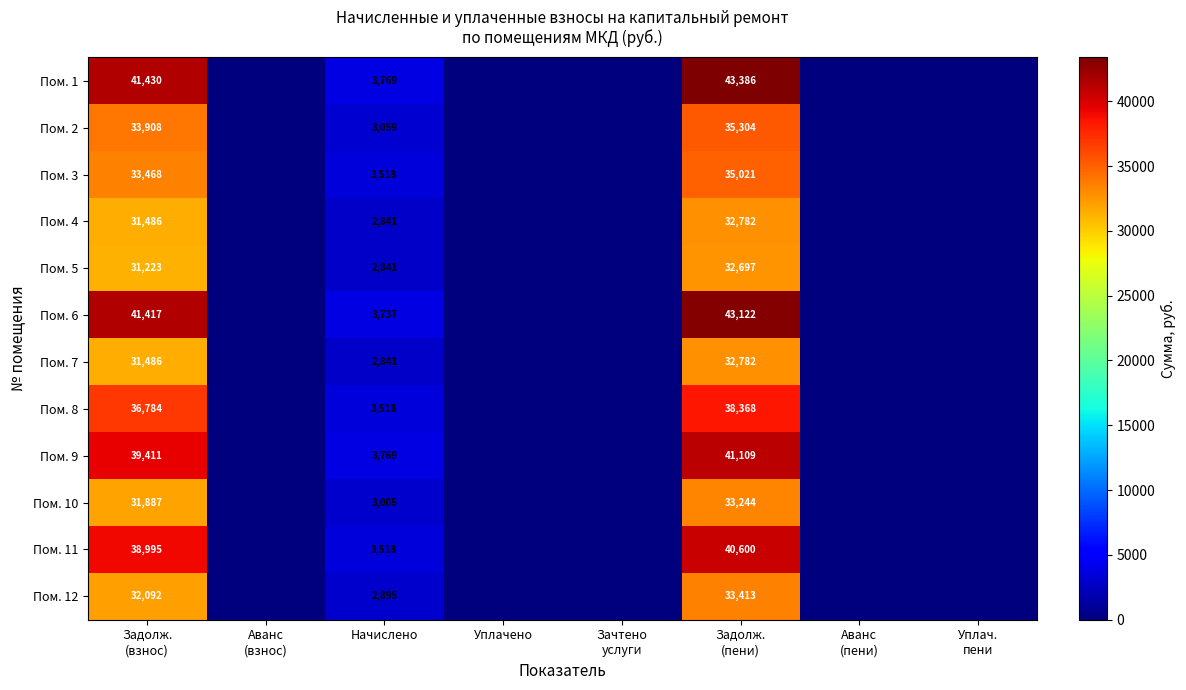

Is the value of Пом. 3 at Уплач. пени greater than the value of Пом. 4 at Уплачено?

No